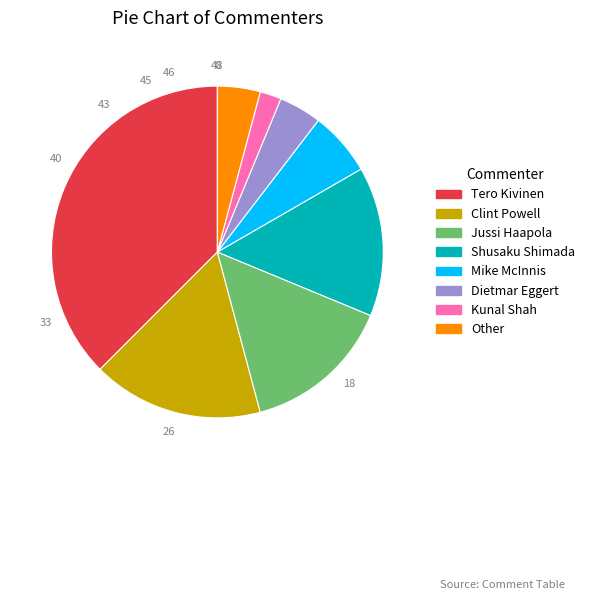

Is there a majority slice in this chart?

No